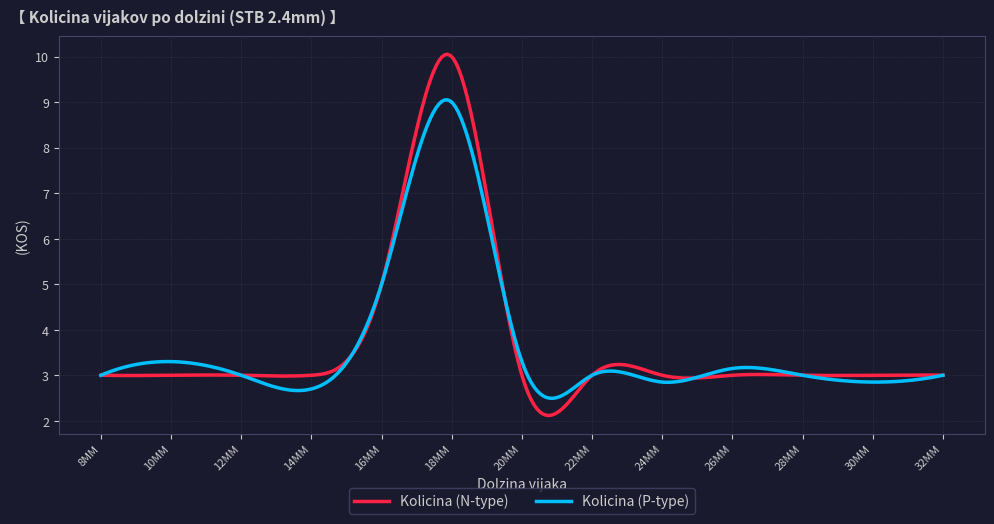

Count the number of categories in the chart.

300